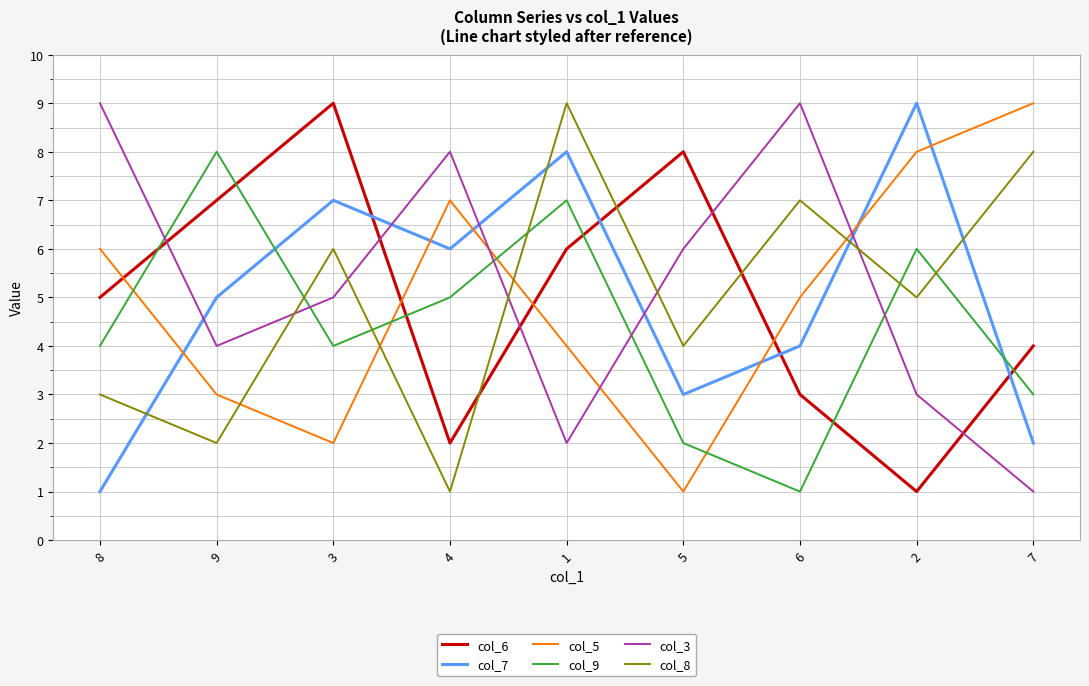

Reading right to left, transcribe all the data shown in this chart.

col_6: 7=4	2=1	6=3	5=8	1=6	4=2	3=9	9=7	8=5
col_7: 7=2	2=9	6=4	5=3	1=8	4=6	3=7	9=5	8=1
col_5: 7=9	2=8	6=5	5=1	1=4	4=7	3=2	9=3	8=6
col_9: 7=3	2=6	6=1	5=2	1=7	4=5	3=4	9=8	8=4
col_3: 7=1	2=3	6=9	5=6	1=2	4=8	3=5	9=4	8=9
col_8: 7=8	2=5	6=7	5=4	1=9	4=1	3=6	9=2	8=3